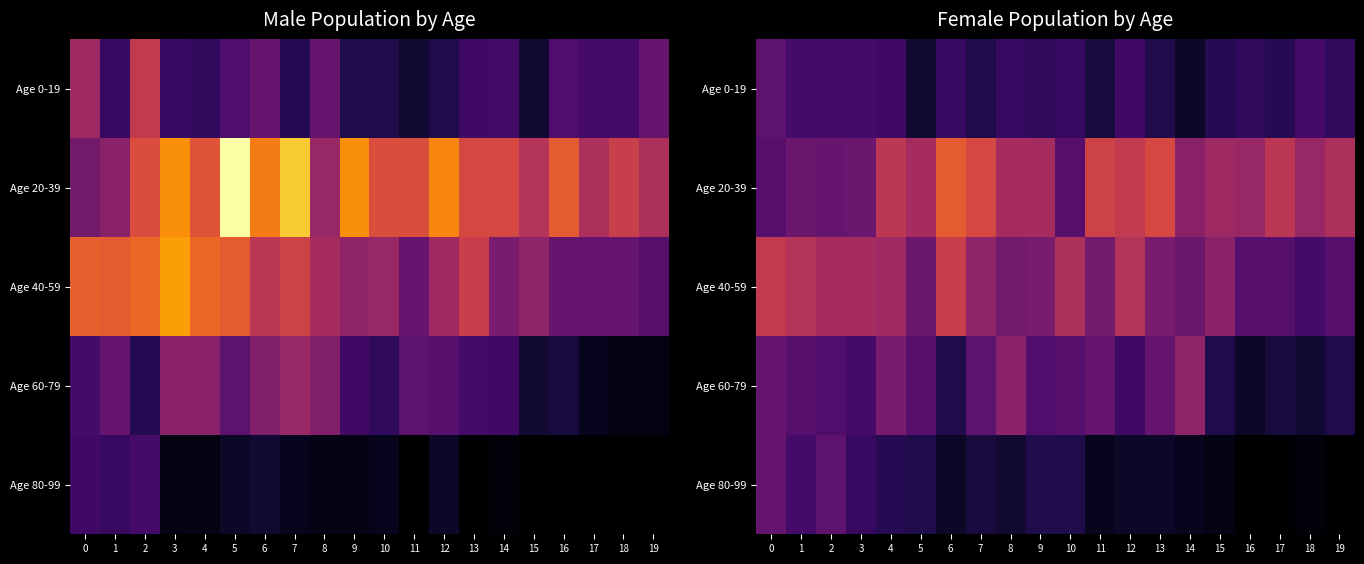

How many values in the Age 20-39 series exceed 25?

8